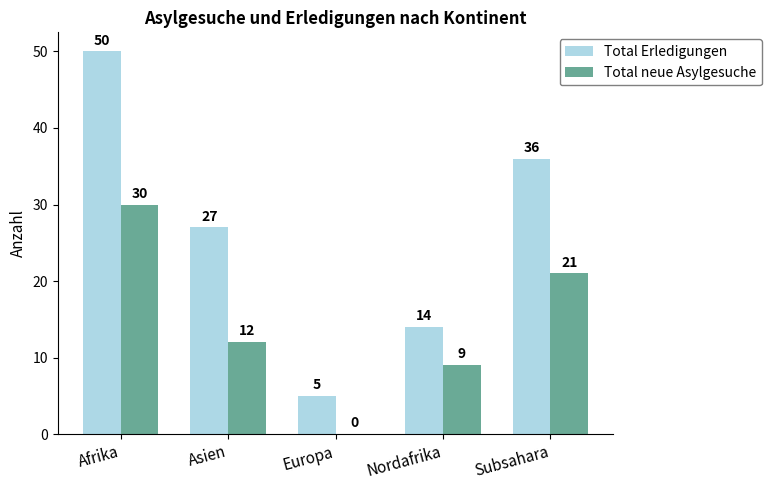

How many groups of bars are there?

5